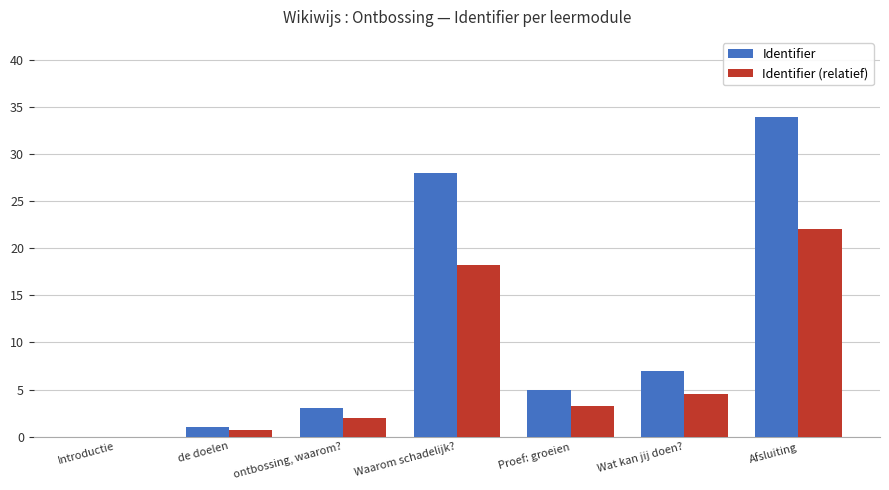

Read the Identifier value at Wat kan jij doen?.

7.0